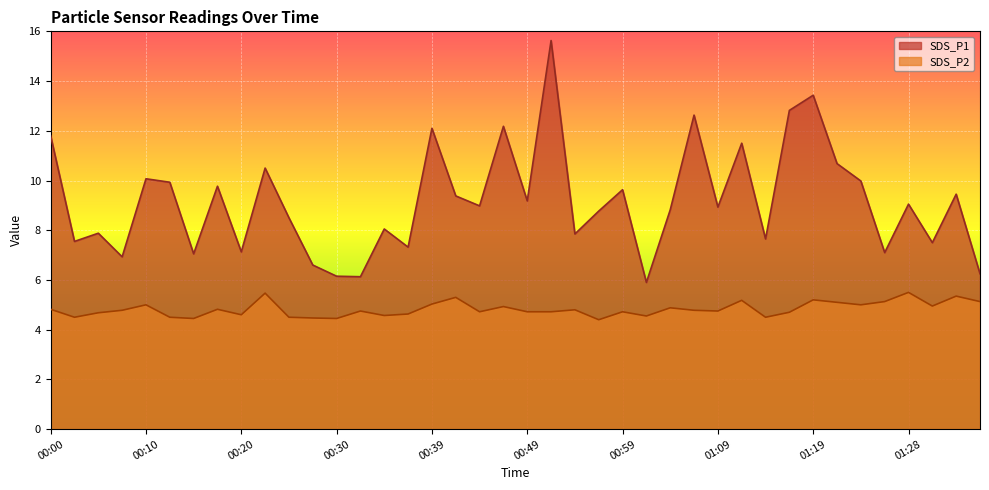

Between 00:39 and 01:28, which series saw the biggest shift?

SDS_P1